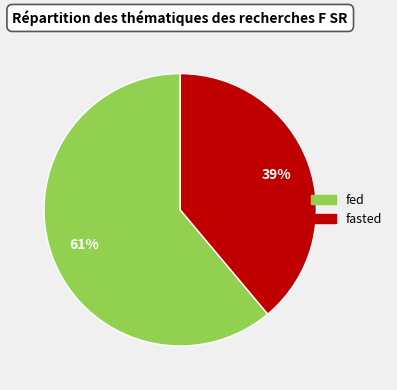

Which category accounts for the majority?

fed